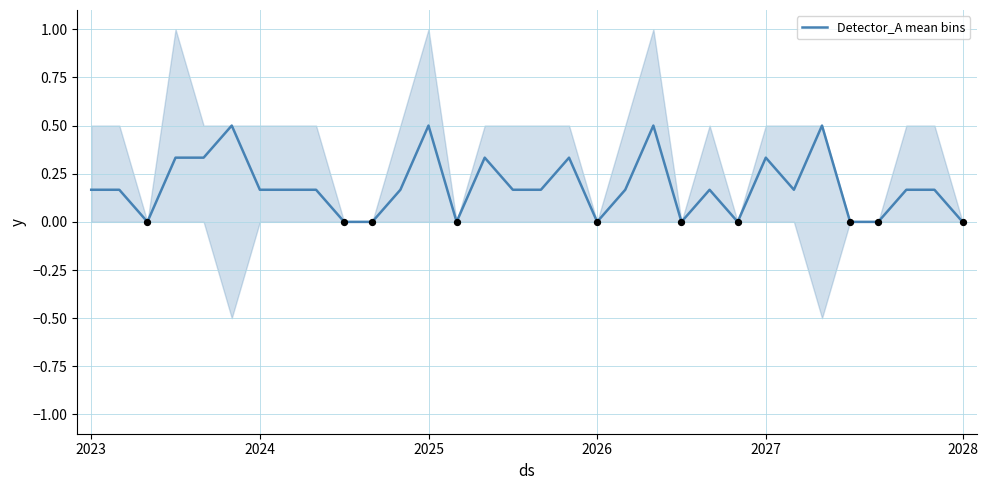

Is it true that Detector_A mean bins equals 0.5 at 2025?

True